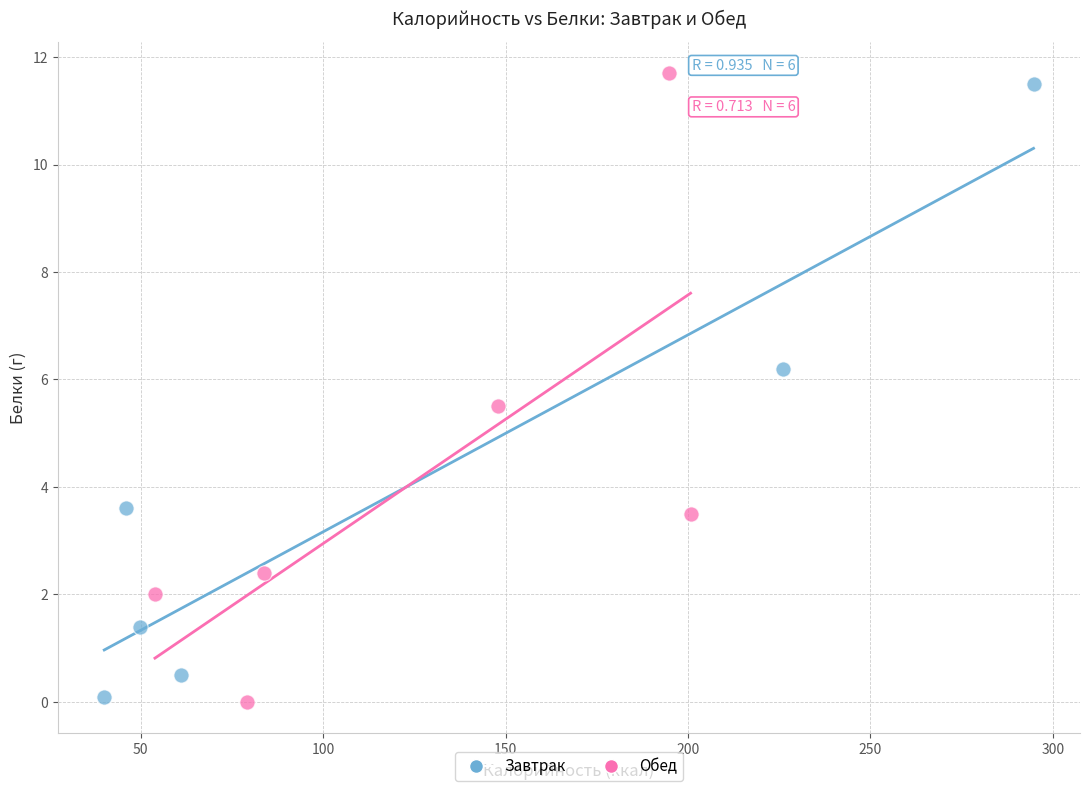

What are all the series names shown in the legend?

Завтрак, Обед